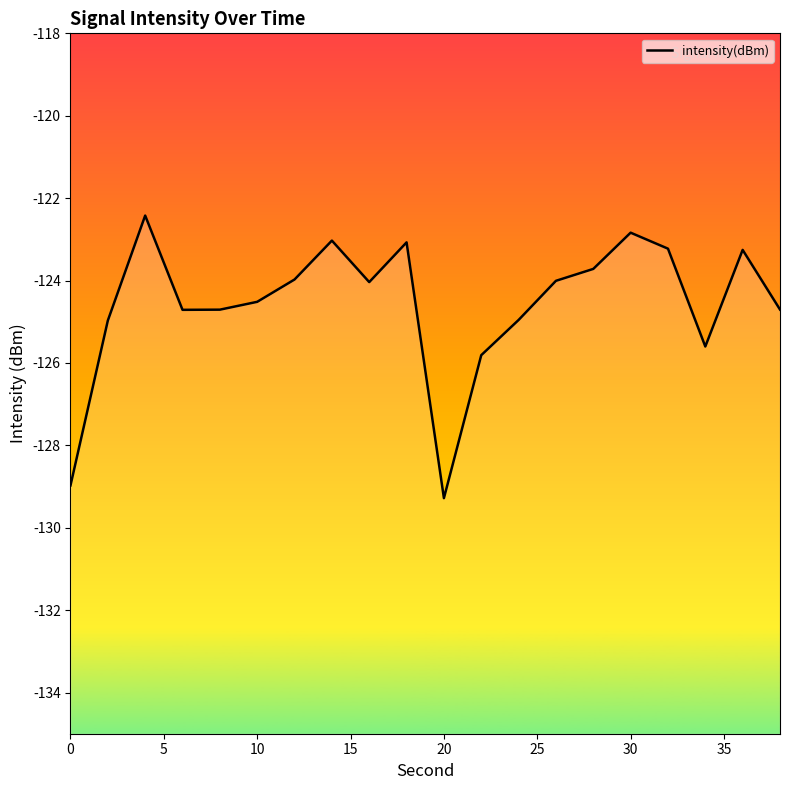

What is the minimum value shown in the chart?

-129.3